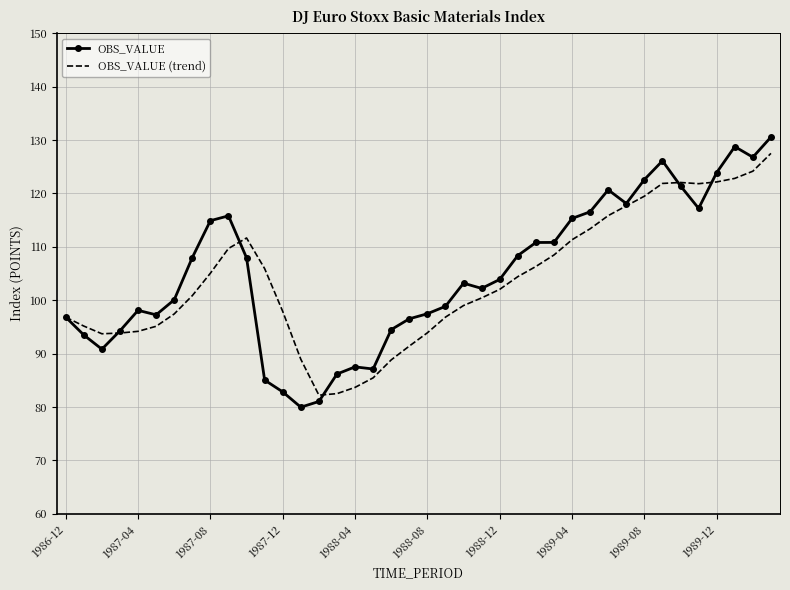

Which series has the largest range (max minus min)?

OBS_VALUE